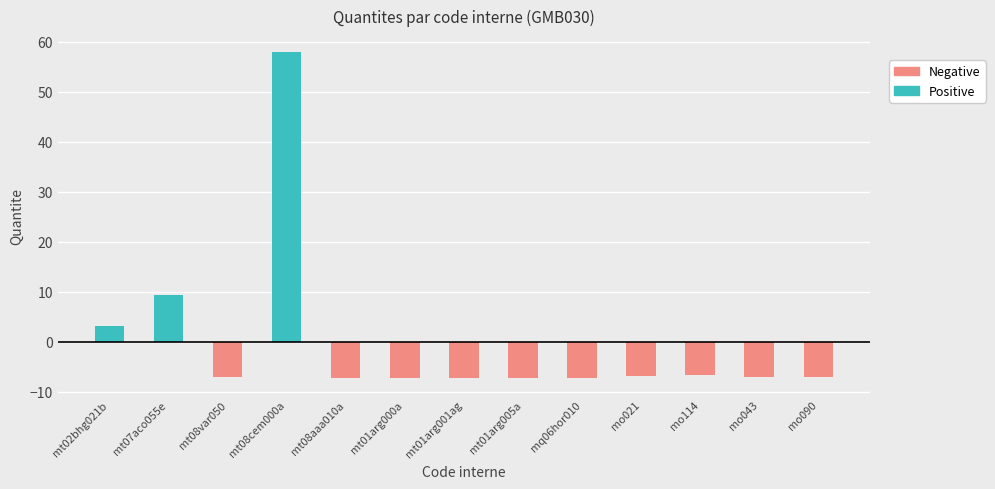

How many categories are shown in the chart?

13